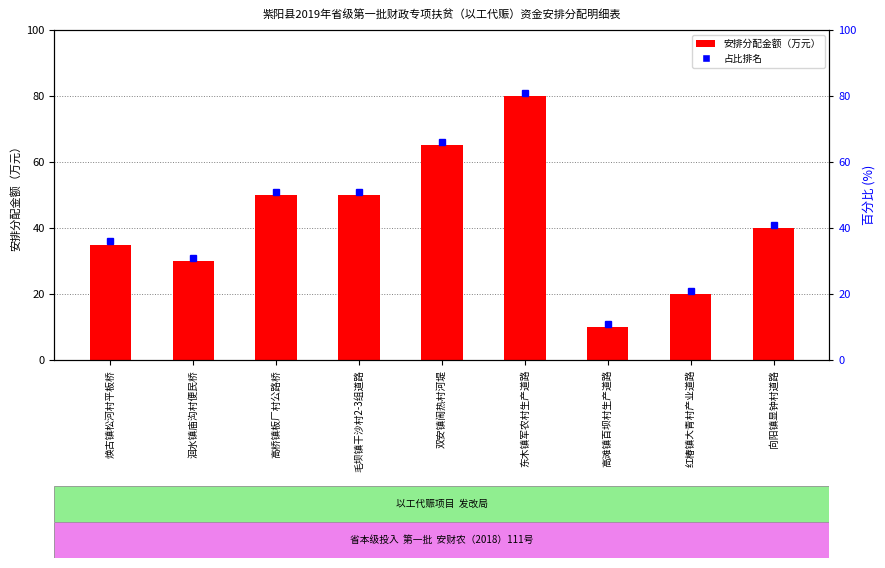

Does the chart contain any negative values?

No